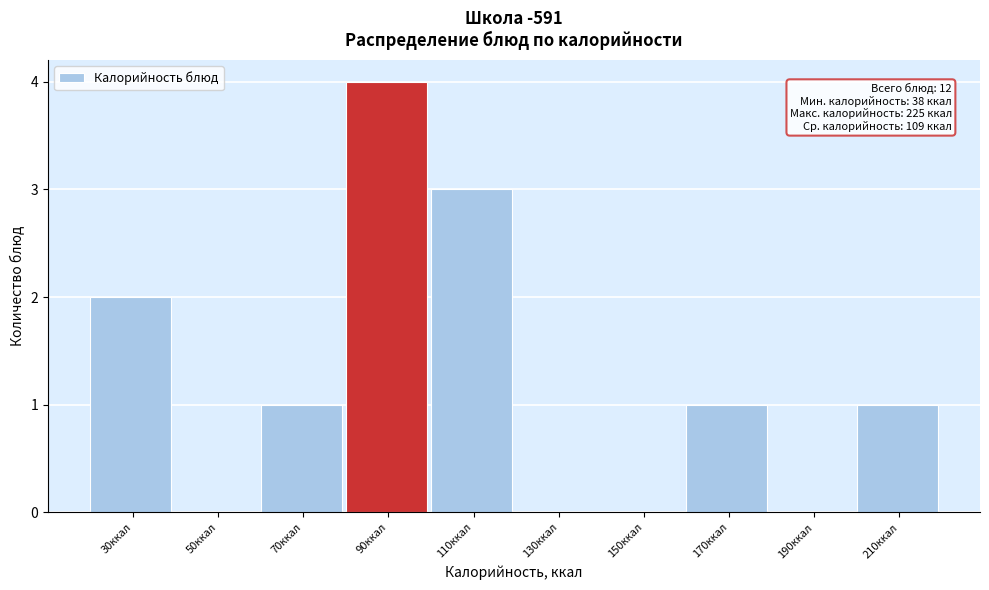

Reading right to left, extract all data points from this chart.

210ккал=1	190ккал=0	170ккал=1	150ккал=0	130ккал=0	110ккал=3	90ккал=4	70ккал=1	50ккал=0	30ккал=2